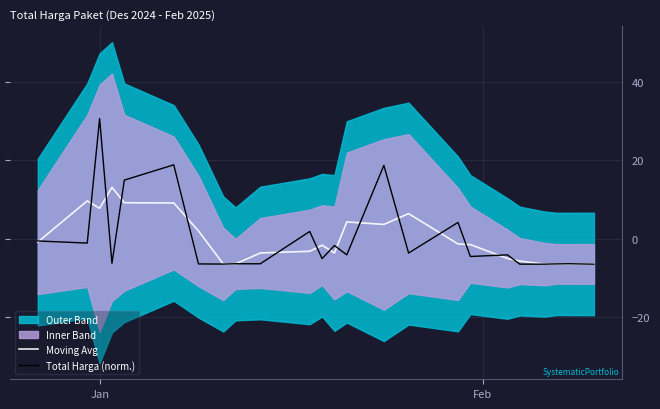

At how many categories does at least one series exceed -4?

16